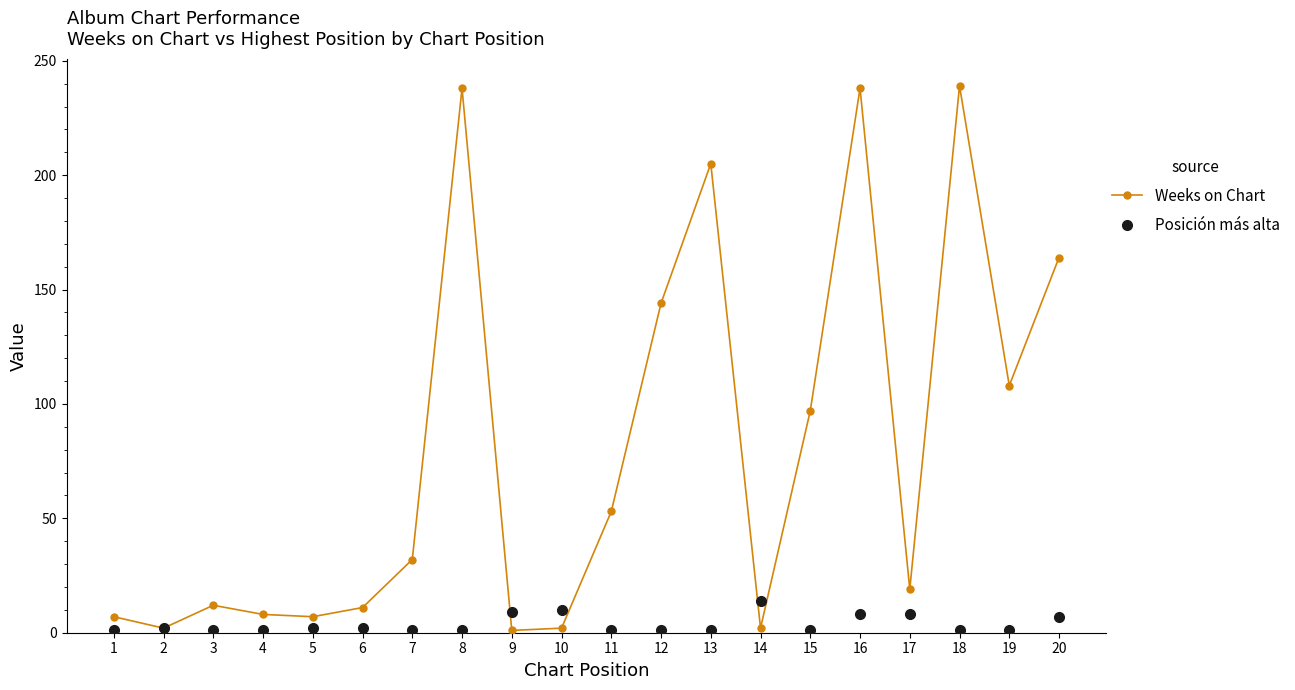

At 20, list the series in order from smallest to largest.

Posición más alta, Weeks on Chart